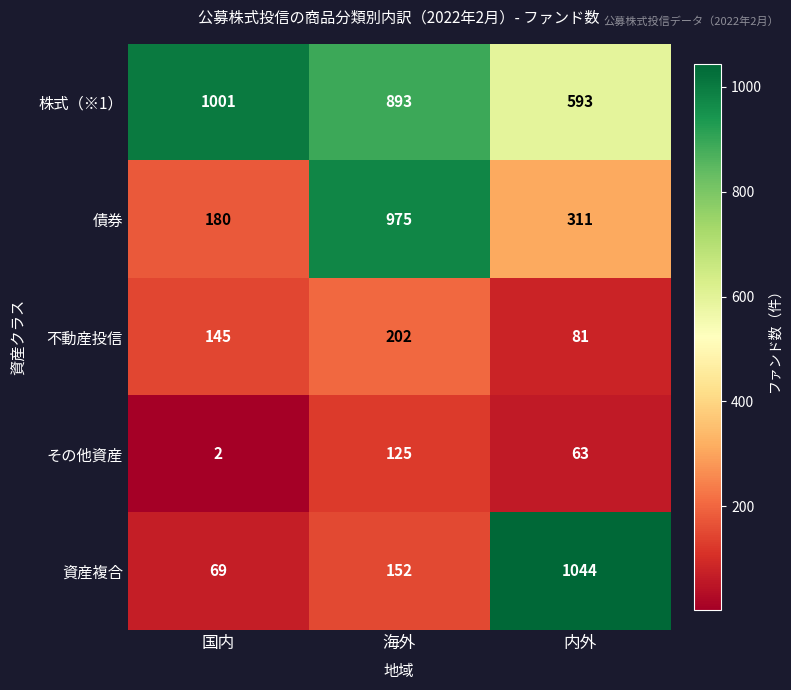

List the series in order of their peak value, lowest first.

その他資産, 不動産投信, 債券, 株式（※1）, 資産複合